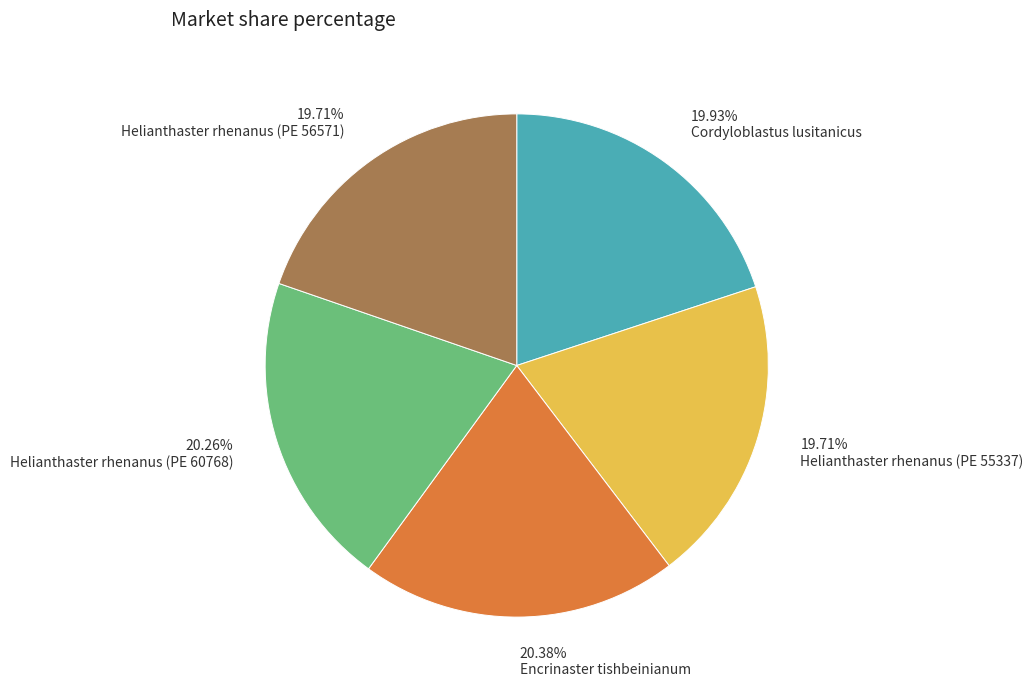

To the nearest percent, what portion does Cordyloblastus lusitanicus represent?

20%